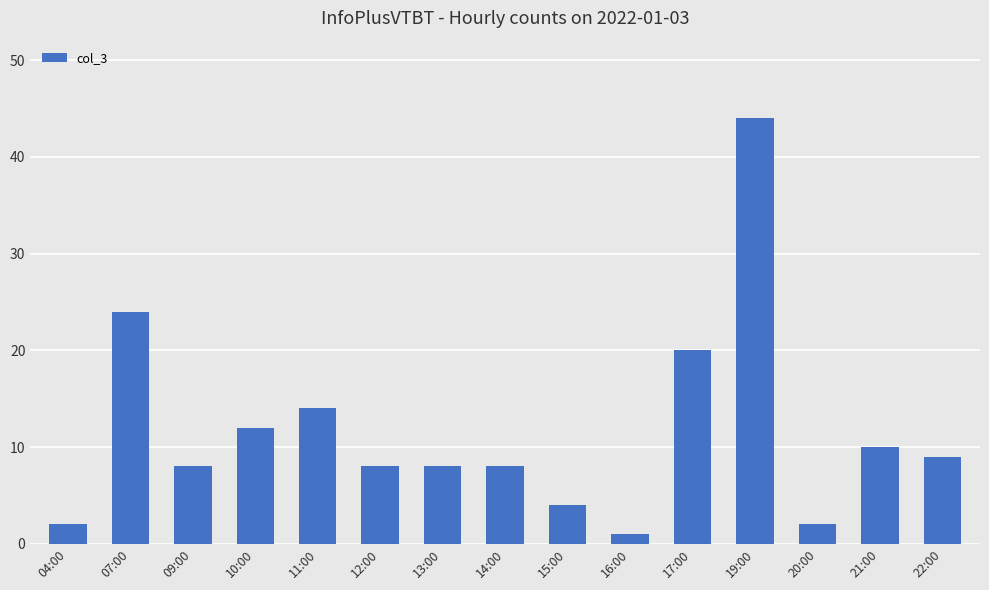

At which category does the chart reach its peak across all series?

19:00